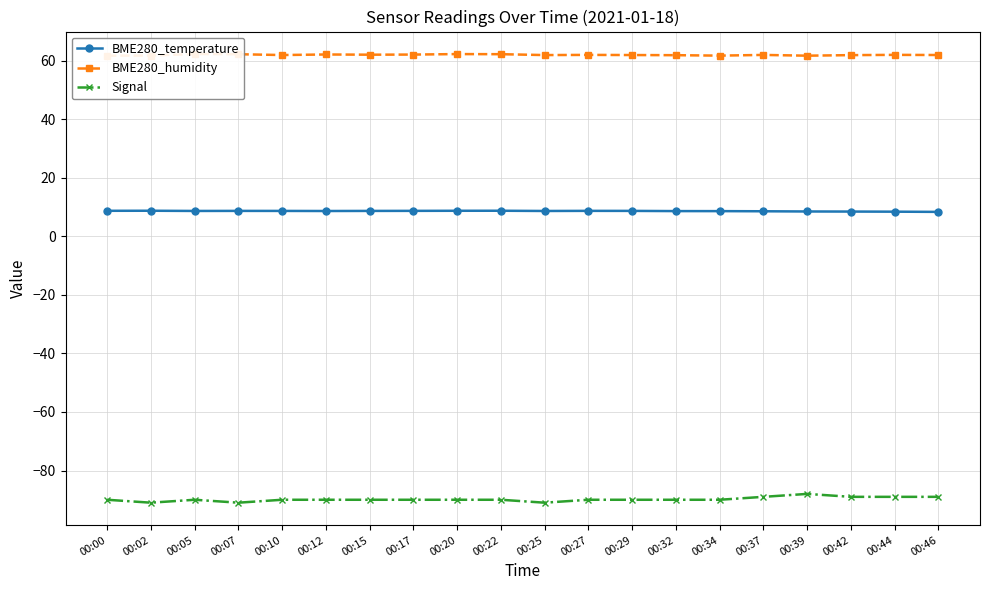

The value of Signal at 00:05 is -90.0. True or false?

True